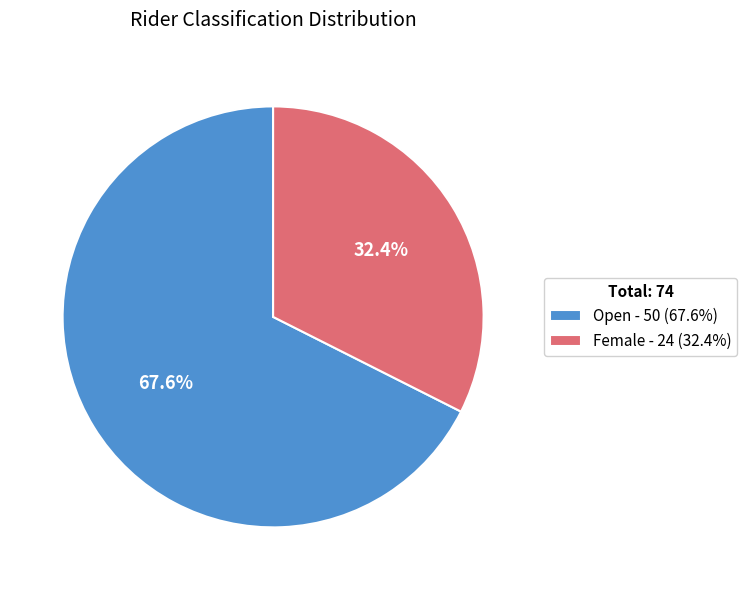

Between Female and Open, which is larger?

Open